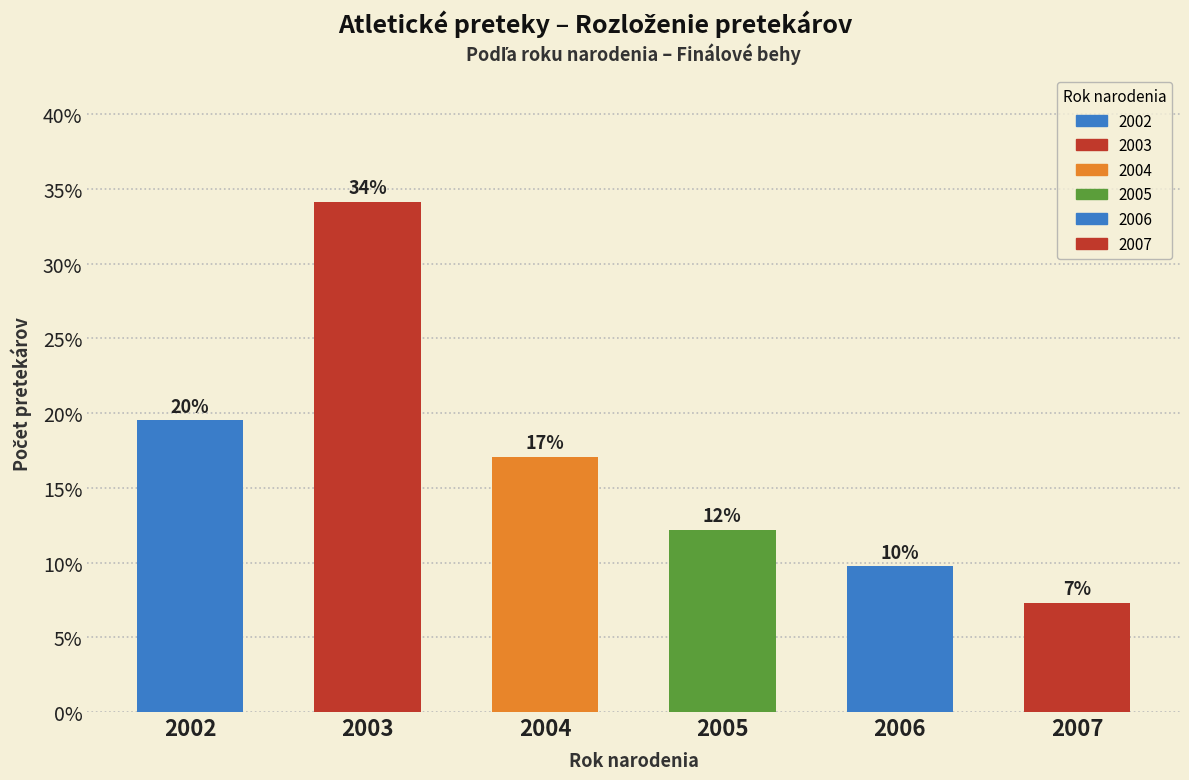

At which category does the chart reach its minimum across all series?

2007